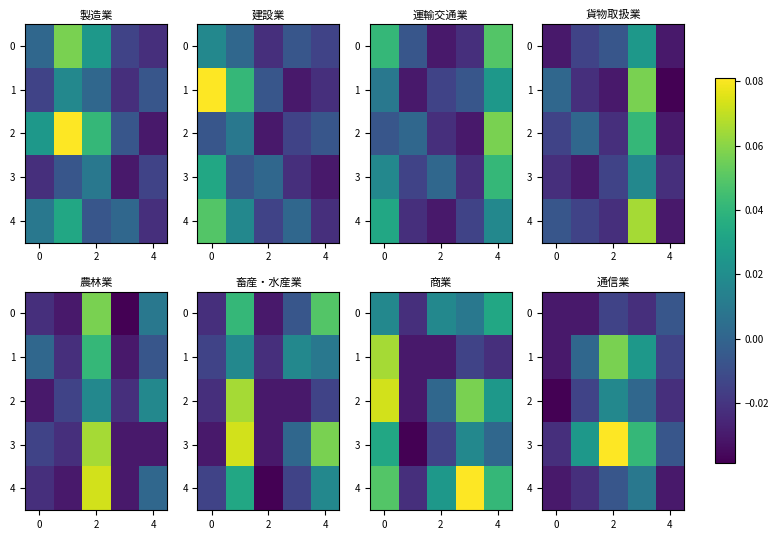

The row_2 series shows 0.0 at 4. True or false?

True